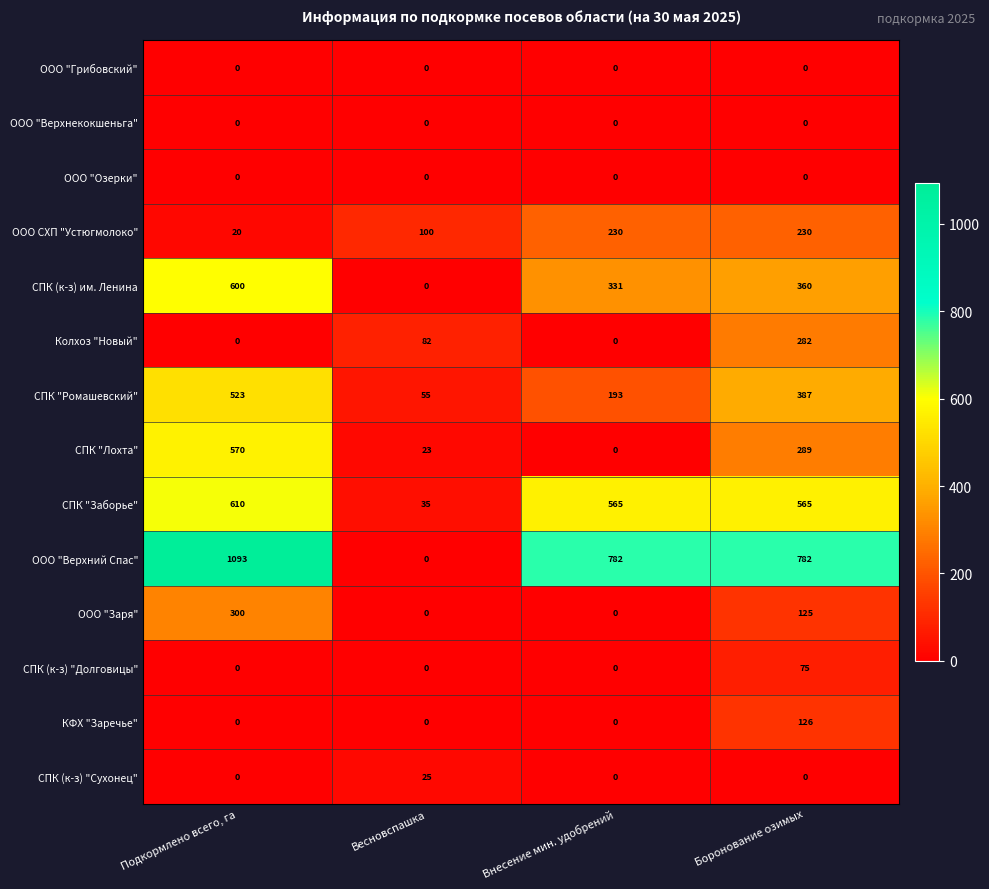

How many data points does each series have?

4